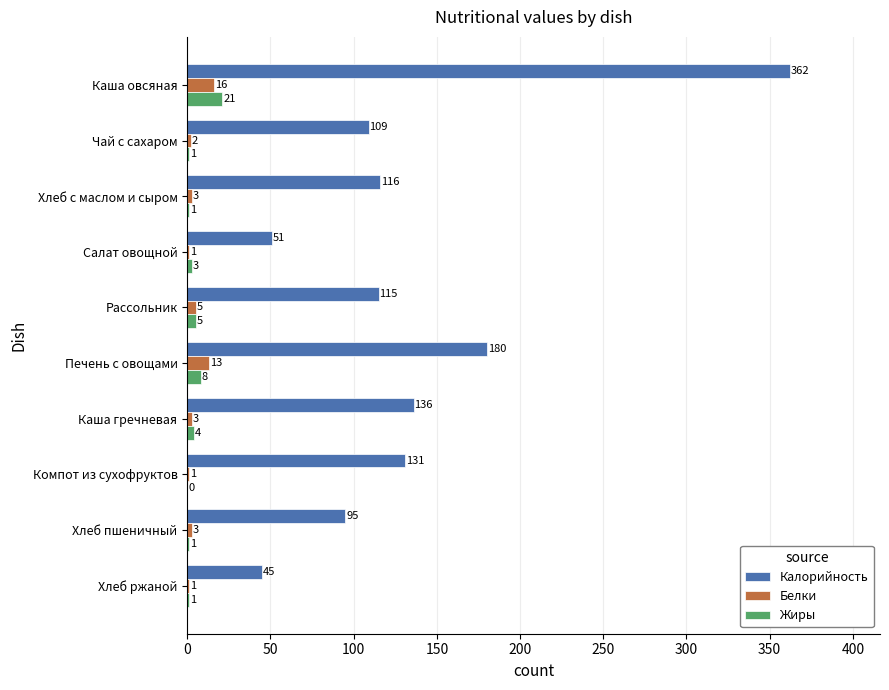

What is the sum of all Жиры values?

45